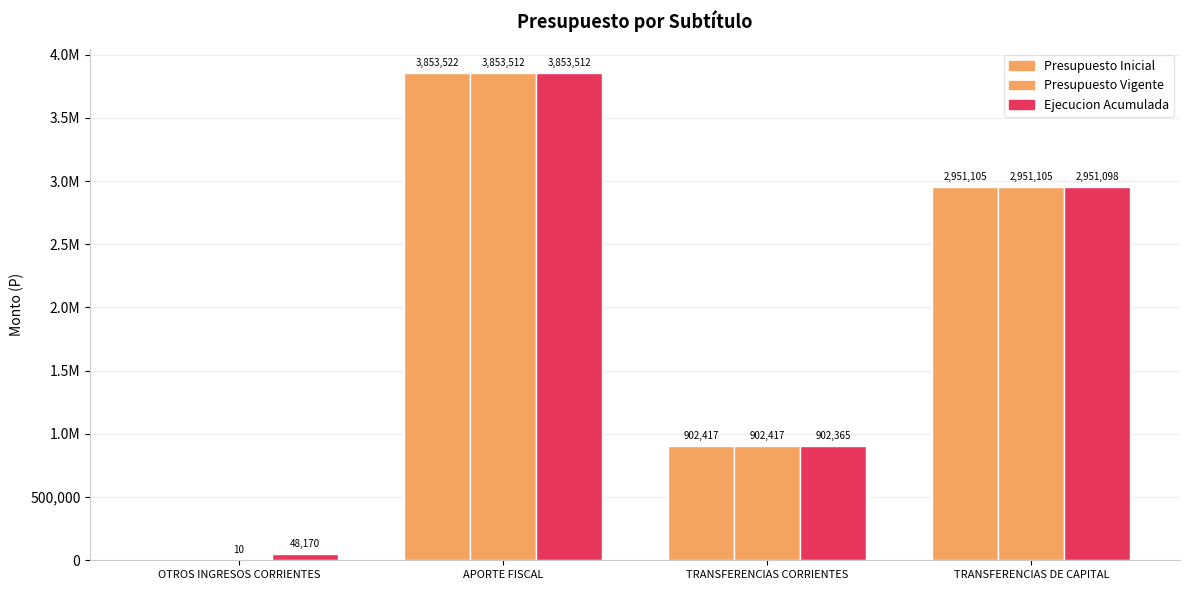

Rank the categories by Ejecucion Acumulada value from lowest to highest.

OTROS INGRESOS CORRIENTES, TRANSFERENCIAS CORRIENTES, TRANSFERENCIAS DE CAPITAL, APORTE FISCAL